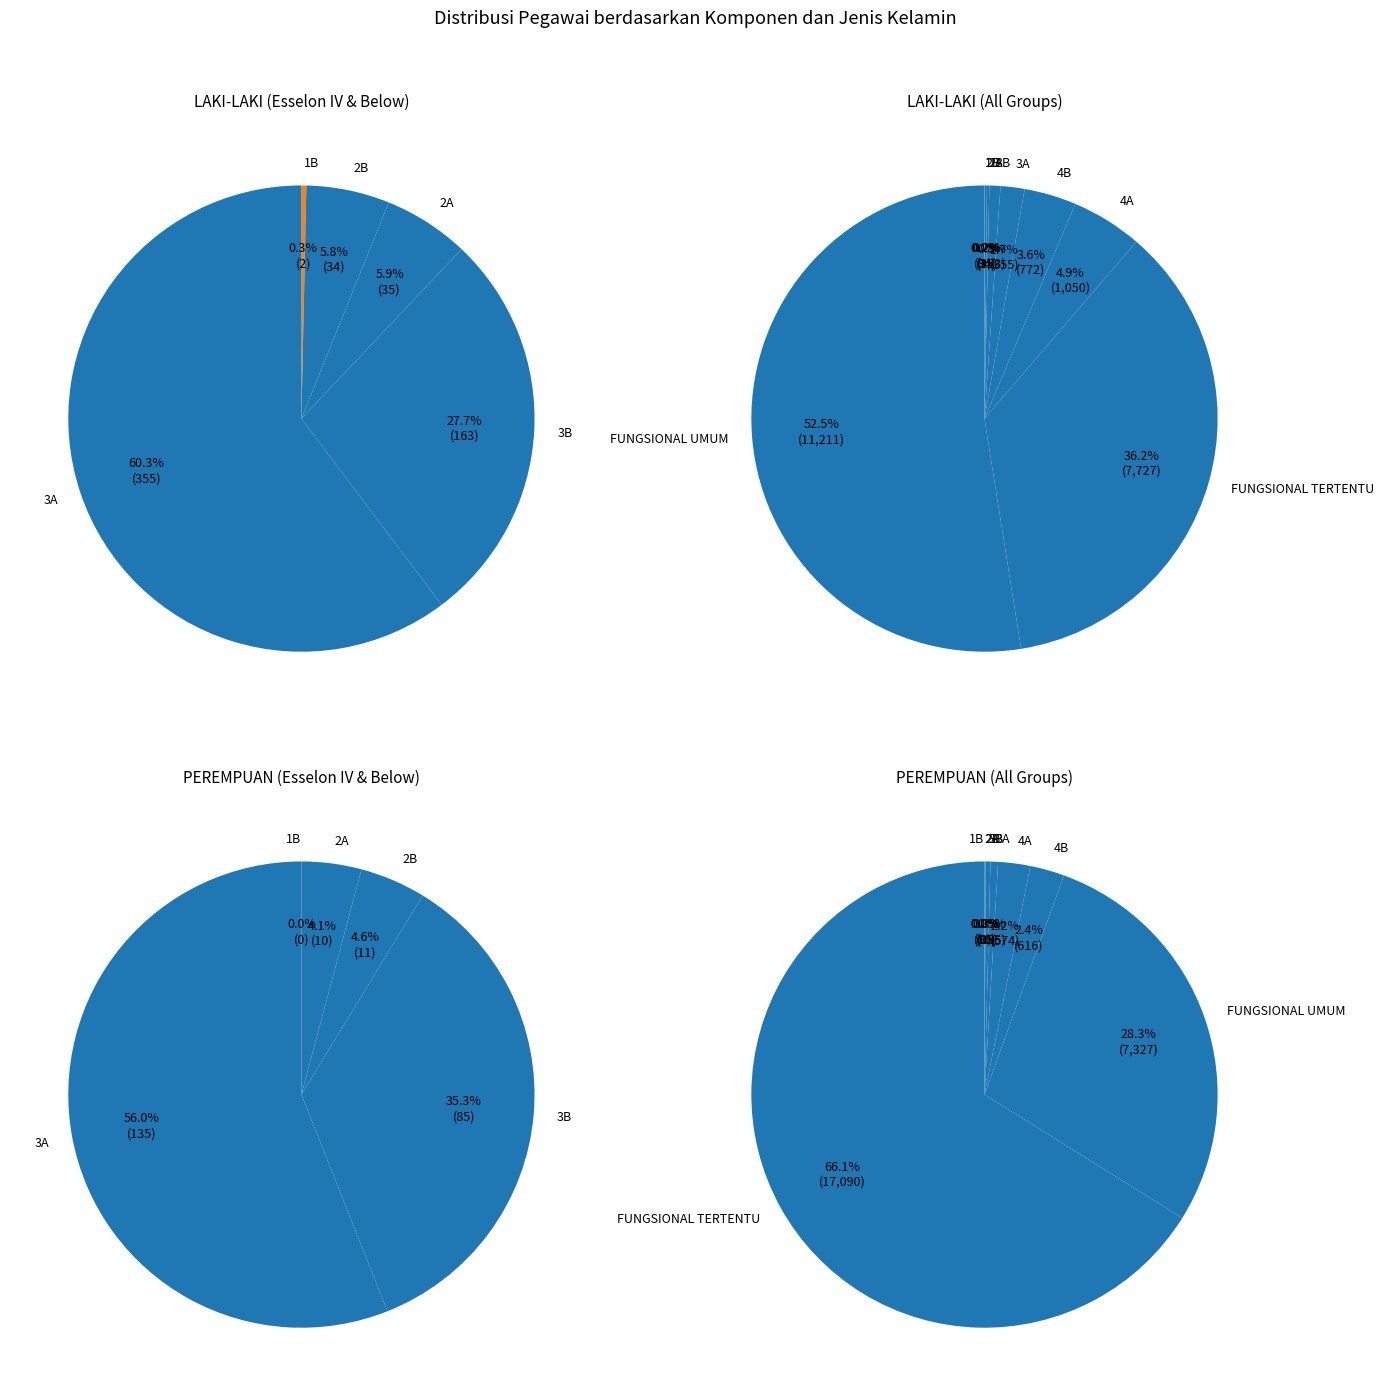

To the nearest percent, what is the difference between the 4A and FUNGSIONAL TERTENTU slice percentages?

31%